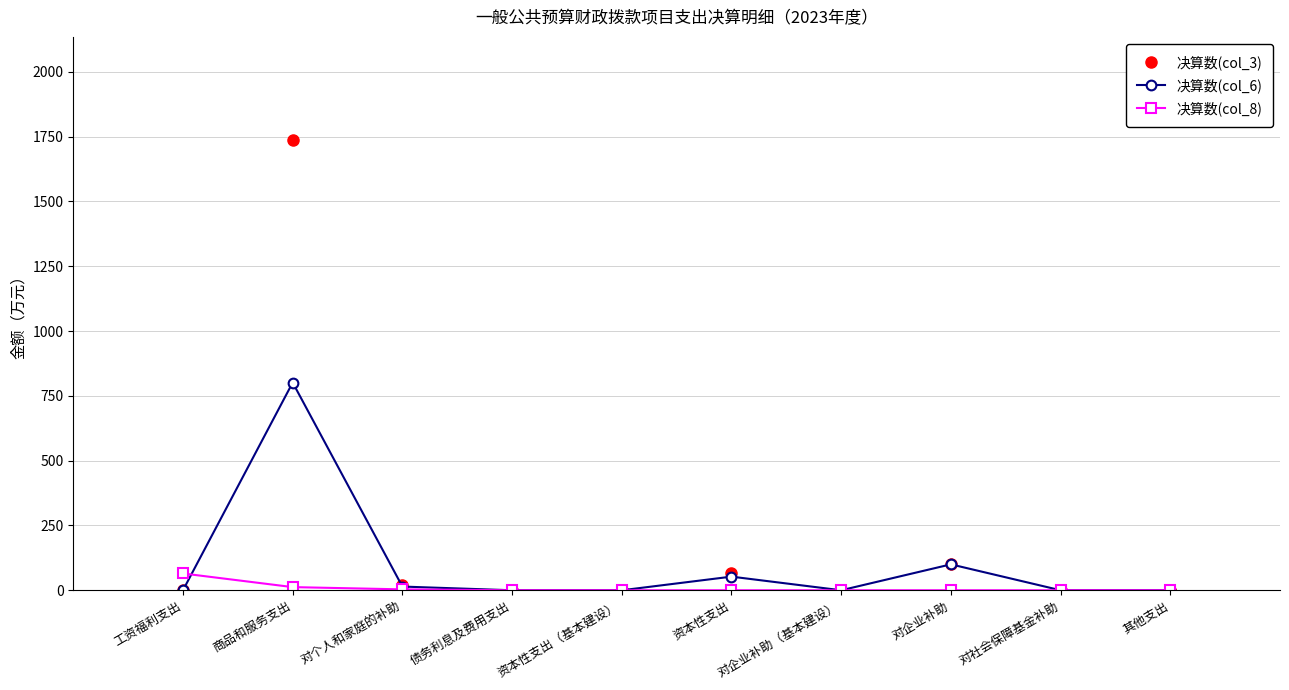

At which category is the sum across all series the highest?

商品和服务支出